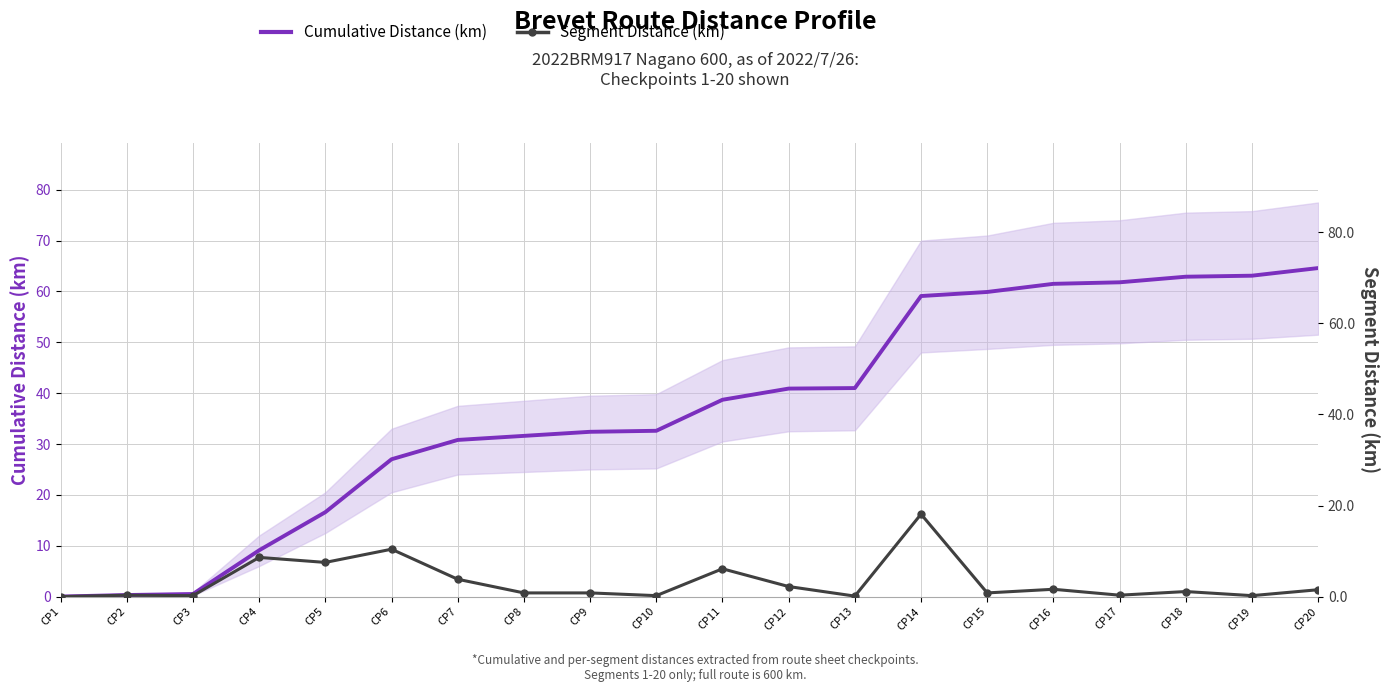

Which has a higher value, CP19 or CP10?

CP19